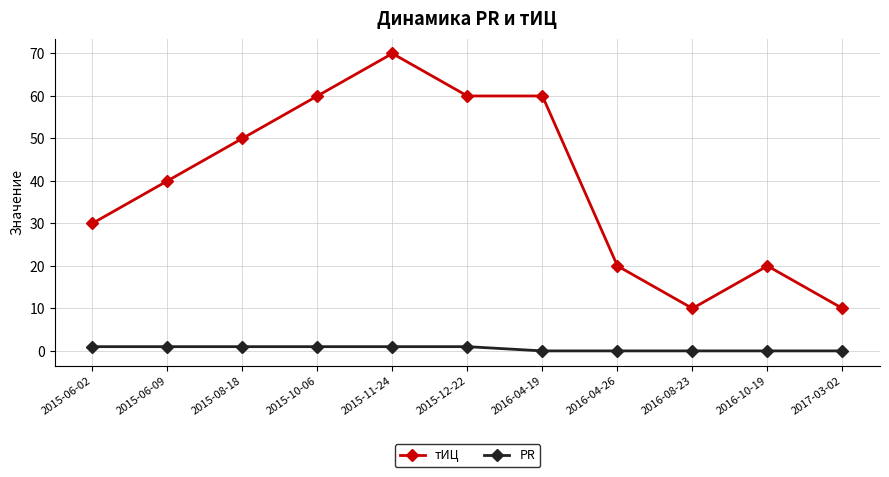

Reading left to right, transcribe all the data shown in this chart.

тИЦ: 30	40	50	60	70	60	60	20	10	20	10
PR: 1	1	1	1	1	1	0	0	0	0	0